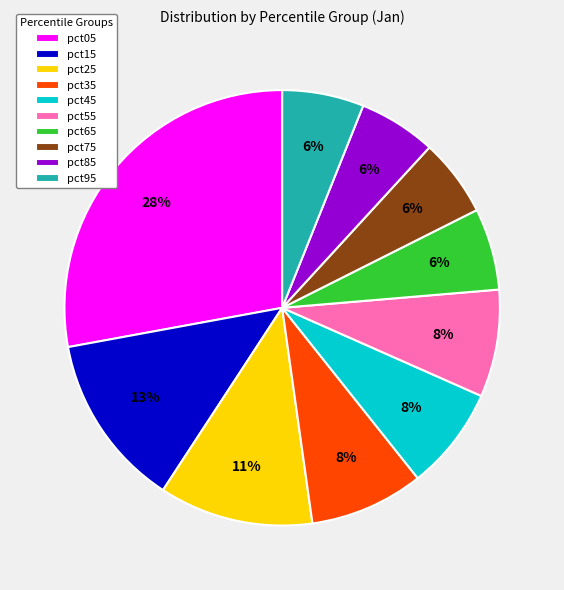

Does any single category account for the majority?

No